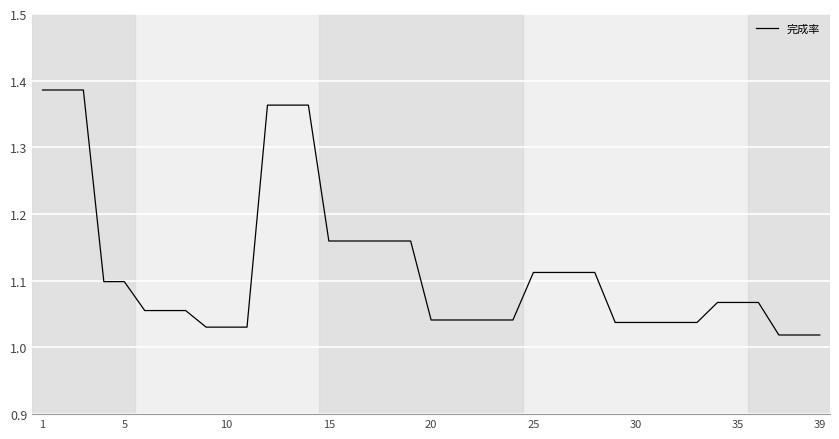

What is the difference between the maximum and minimum values?

0.4